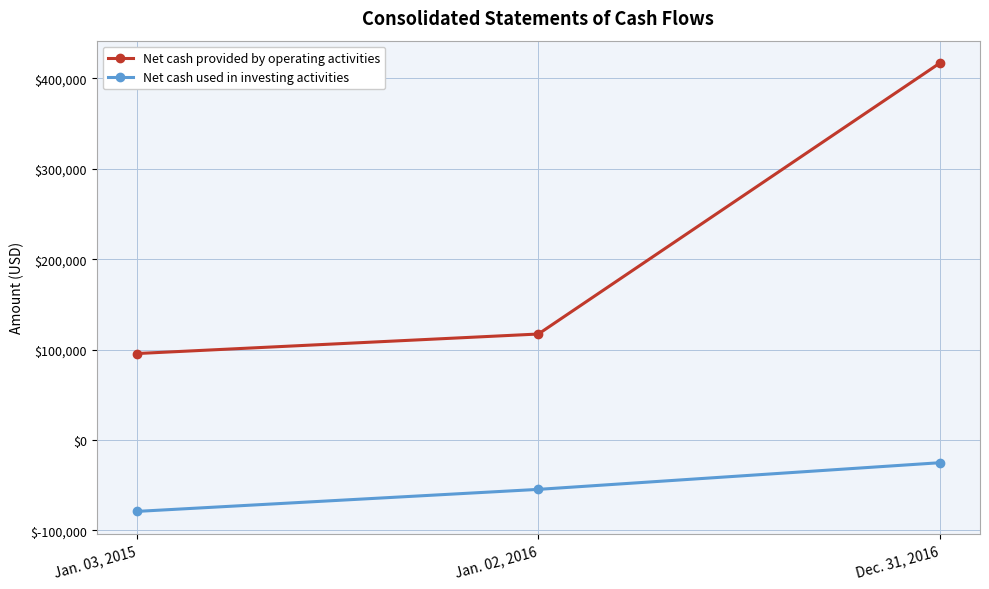

What is the sum of all Net cash provided by operating activities values?

629667